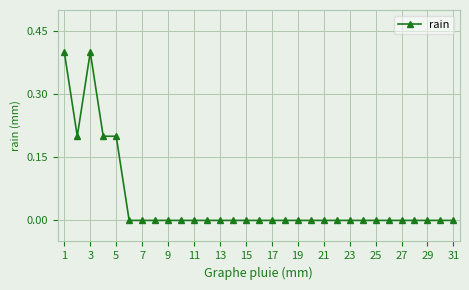

What is the difference between the second highest and second lowest values?

0.4